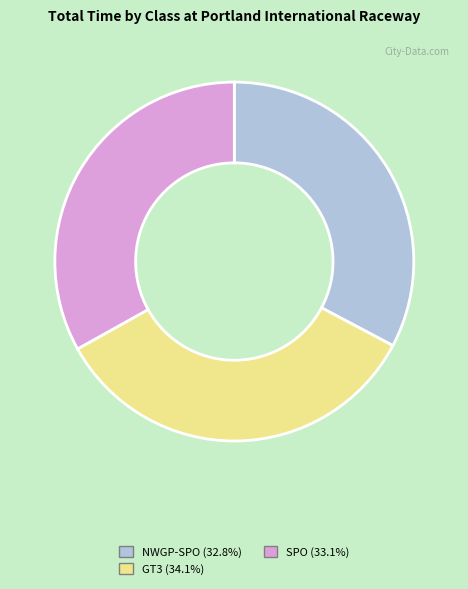

Count the number of slices in the pie.

3